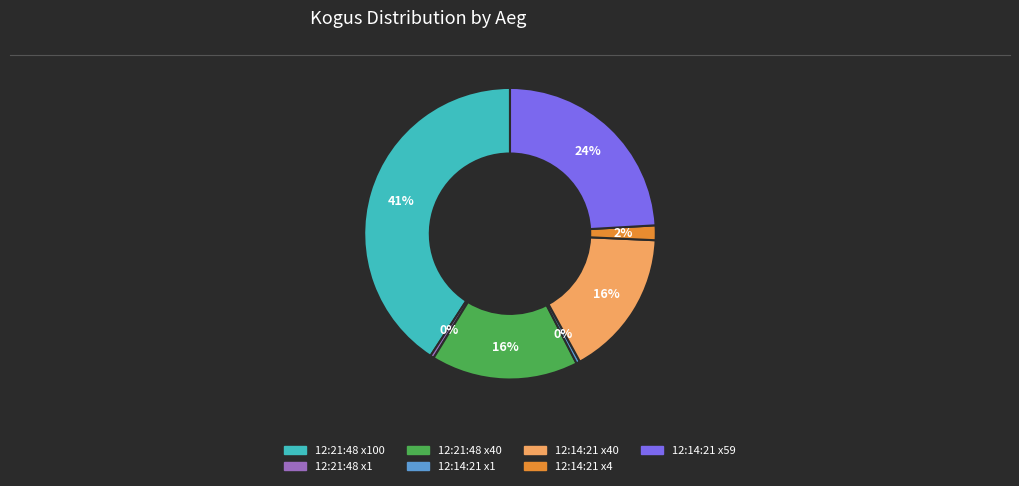

Is there a majority slice in this chart?

No